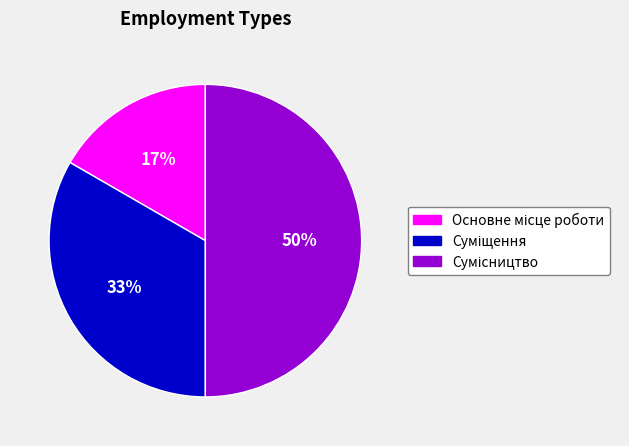

To the nearest percent, what is the average slice percentage?

33%